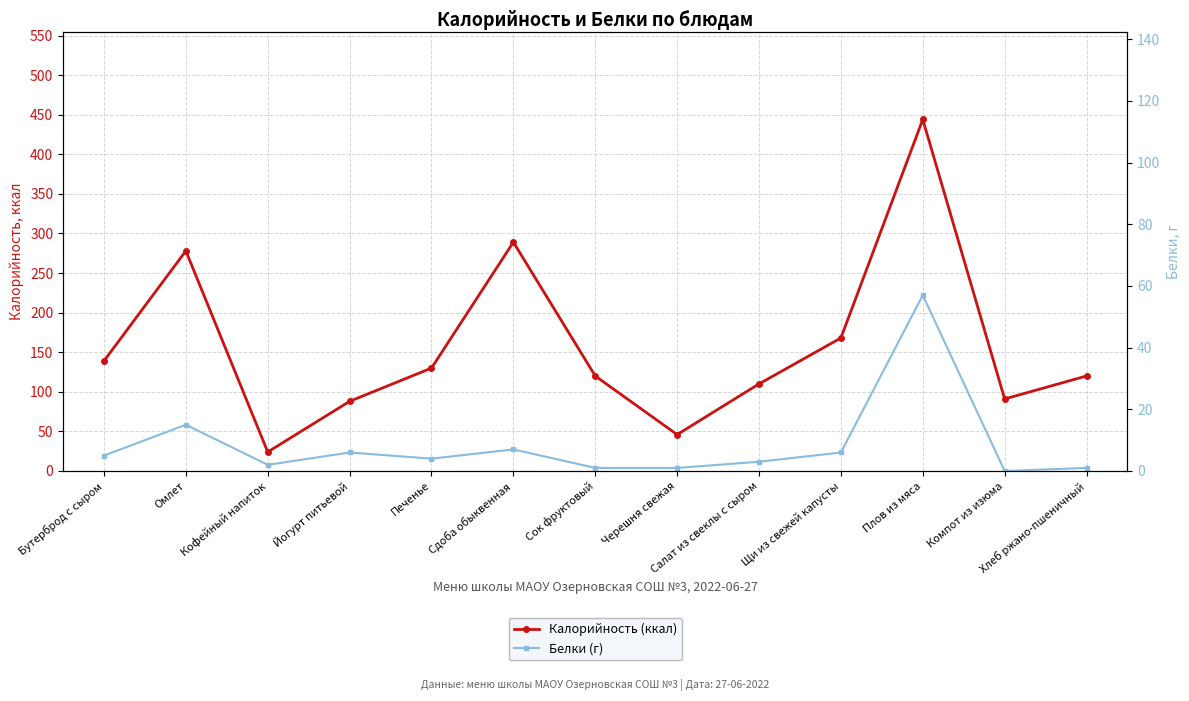

What is the sum of all Белки (г) values?

108